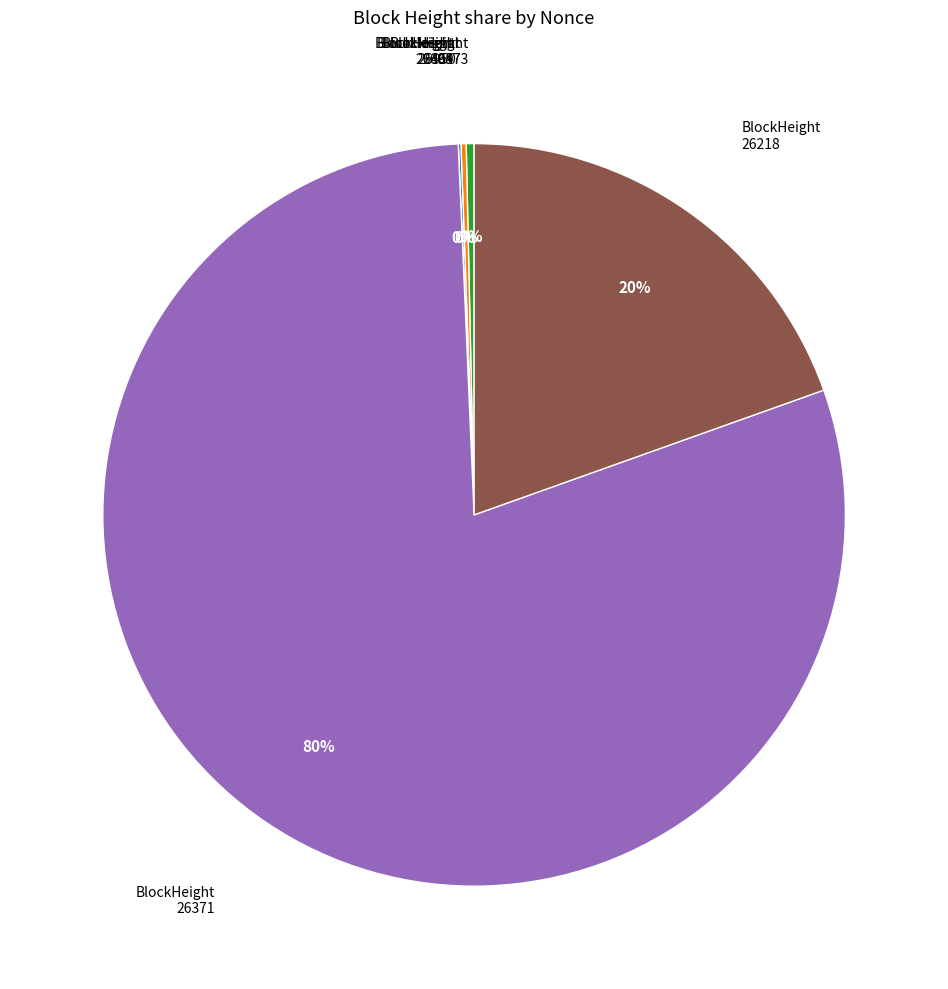

To the nearest percent, what is the difference between the 26218 and 26371 slice percentages?

60%